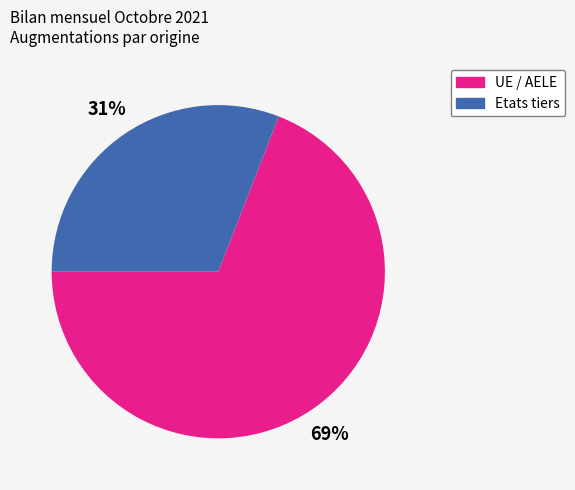

The Etats tiers slice represents 31% of the pie. True or false?

True